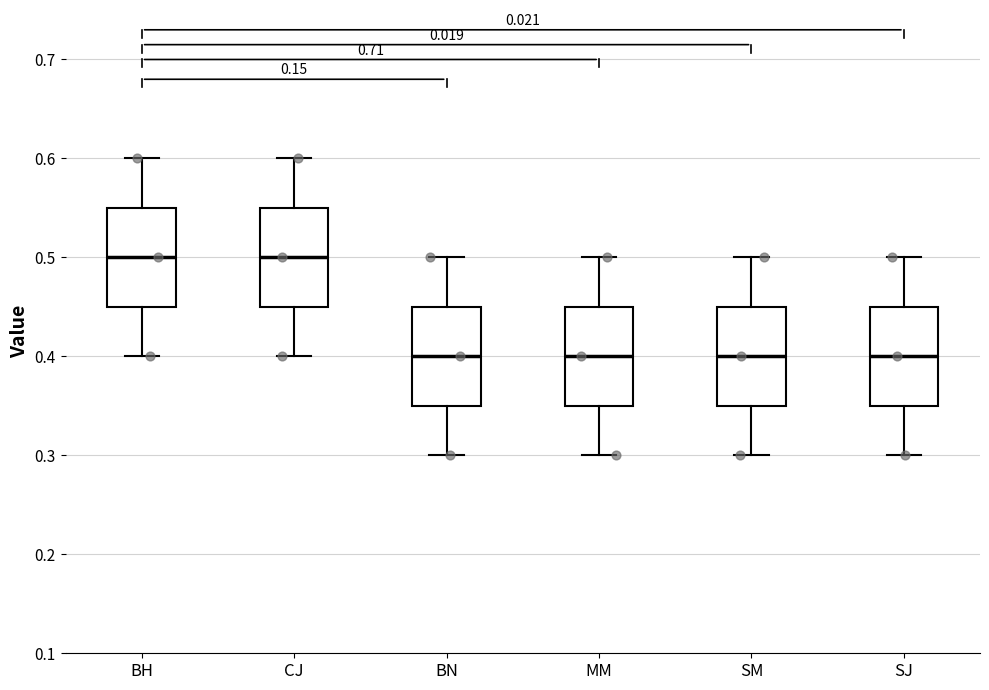

Where does the median line of the box for BH sit on the y-axis? The values are not printed on the chart, so give them approximately, as read against the axis.

0.50